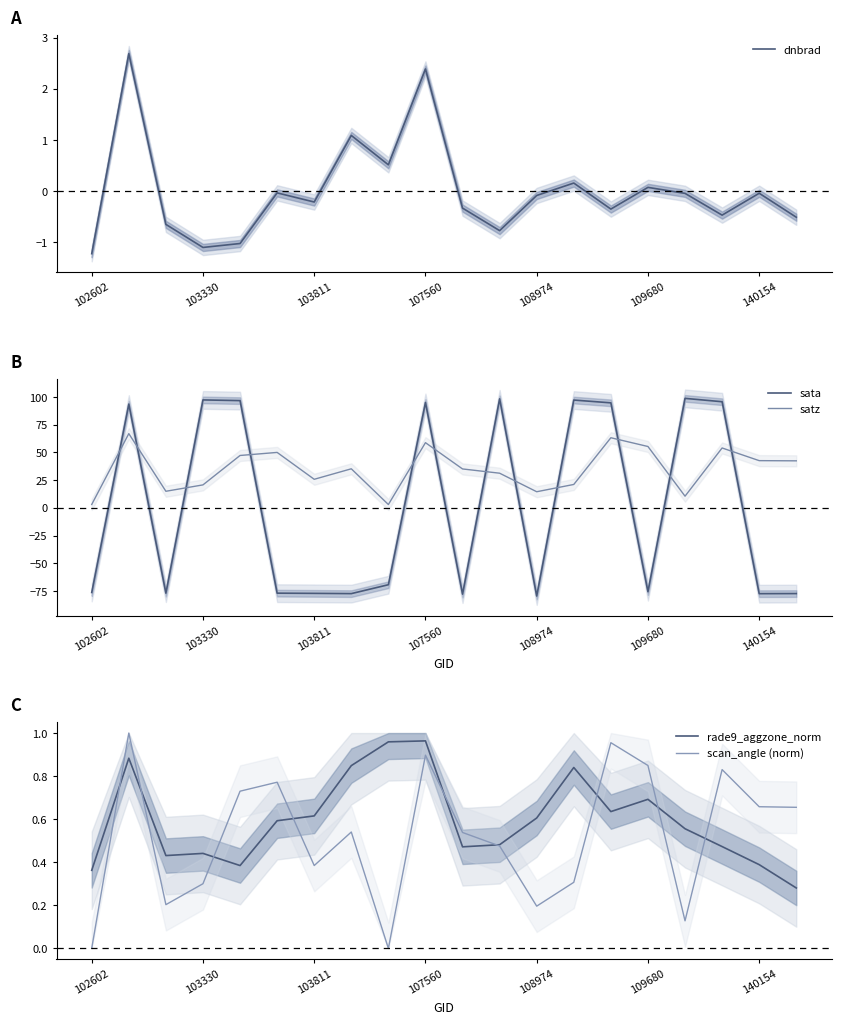

How many lines are shown in the chart?

5